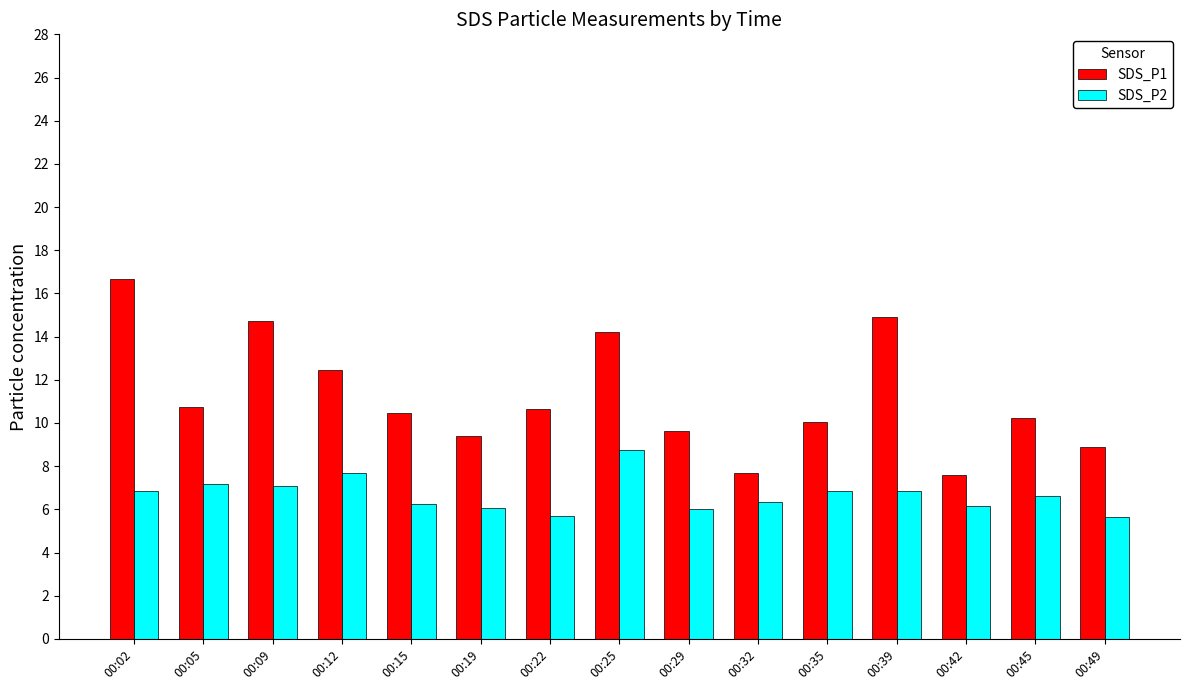

What is the total value across all series at 00:25?

22.9